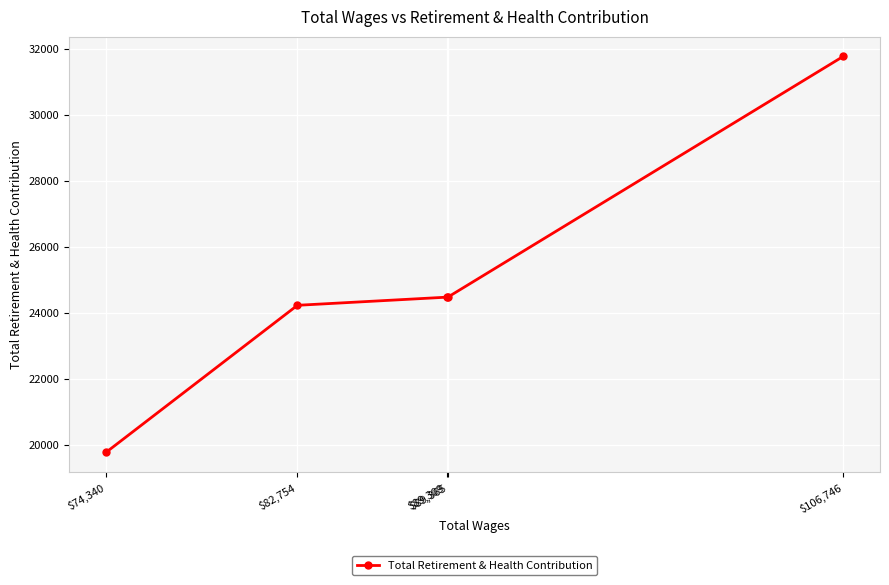

Reading right to left, what are all the values shown in this chart?

$106,746=31780	$89,365=24486	$89,309=24486	$82,754=24240	$74,340=19784